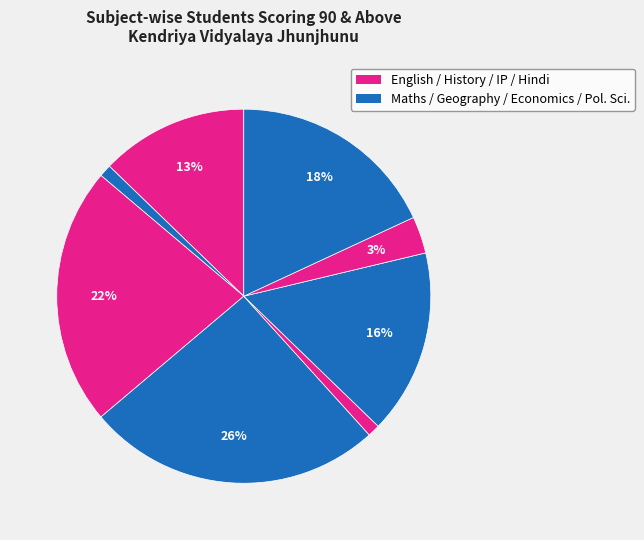

Does any single category account for the majority?

No